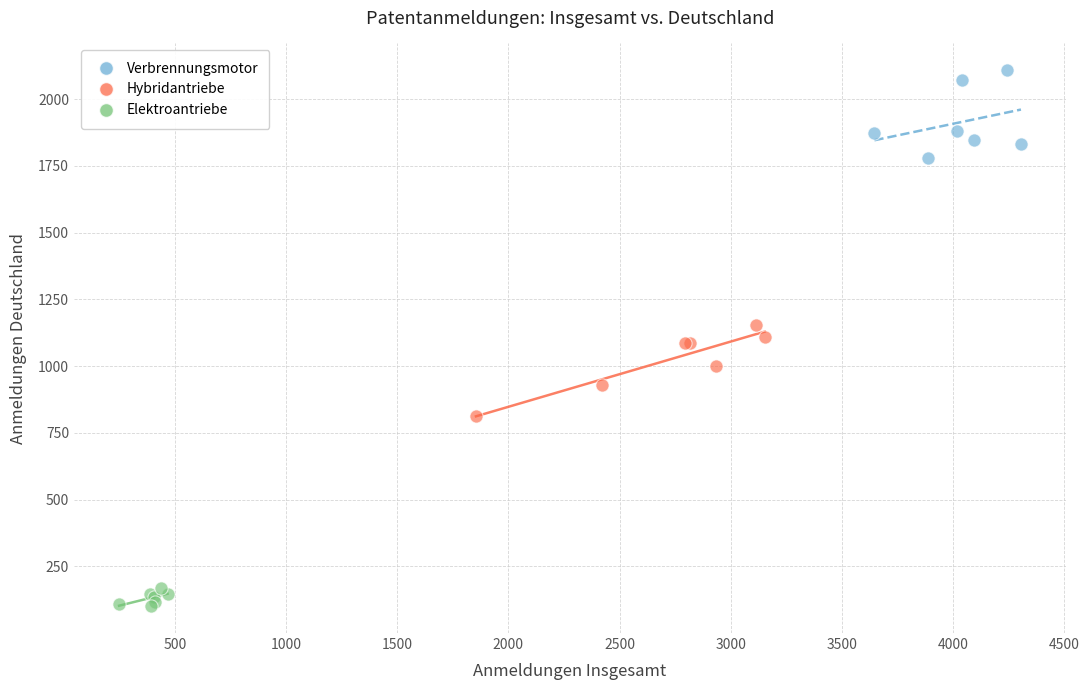

What are all the series names shown in the legend?

Verbrennungsmotor, Hybridantriebe, Elektroantriebe